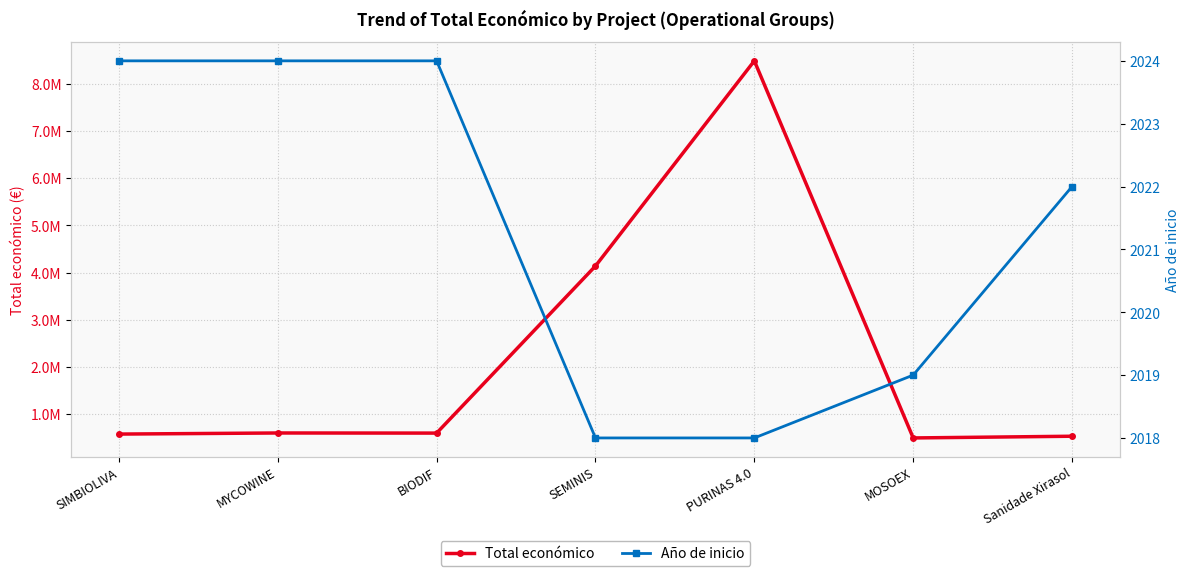

True or false: Año de inicio and Total económico intersect in this chart.

False